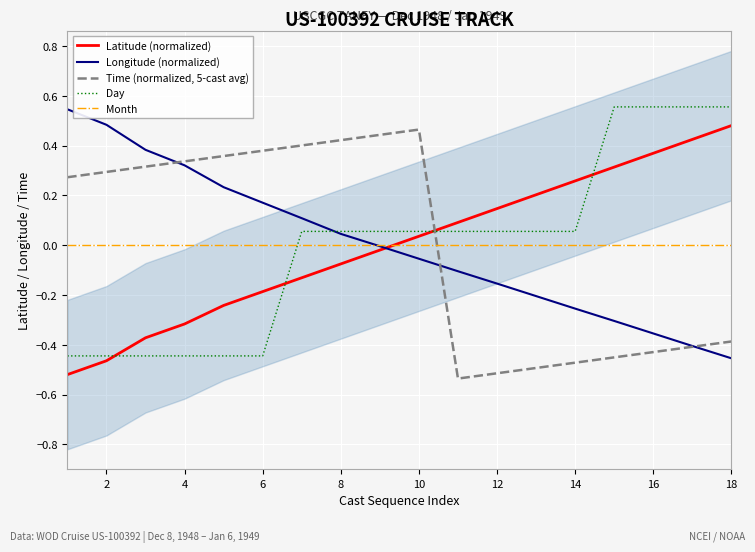

What is the total value across all series at 13?

-0.4